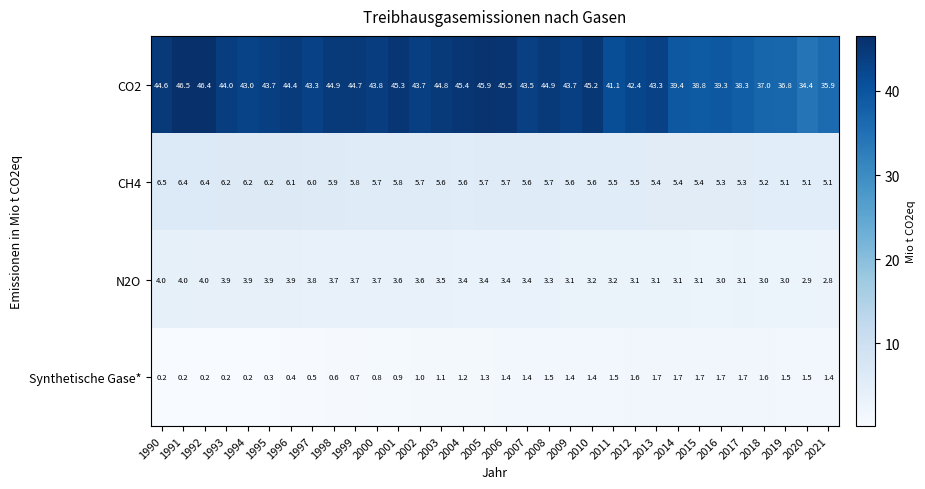

What is the minimum value for CH4?

5.1